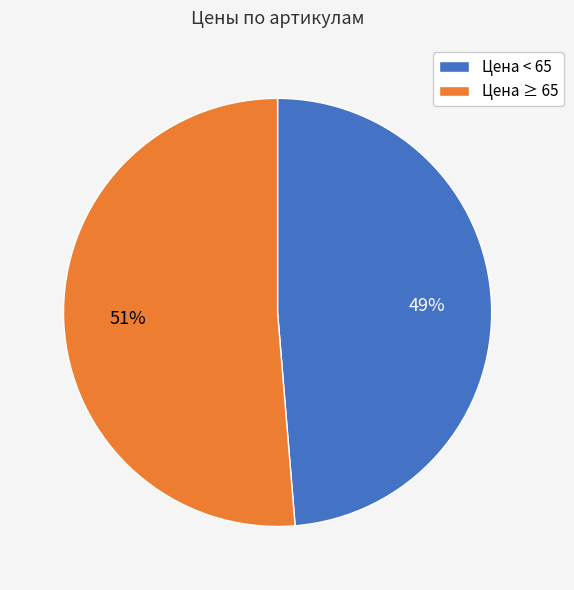

To the nearest percent, what is the average slice percentage?

50%